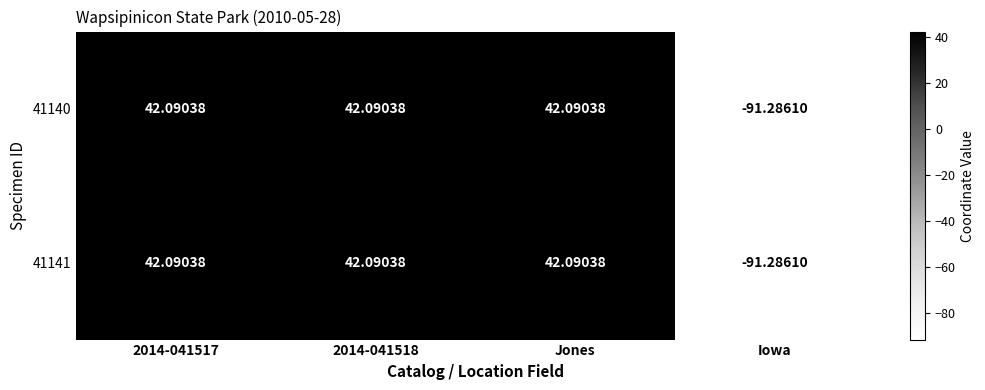

Which label corresponds to the smallest value in the chart?

Iowa